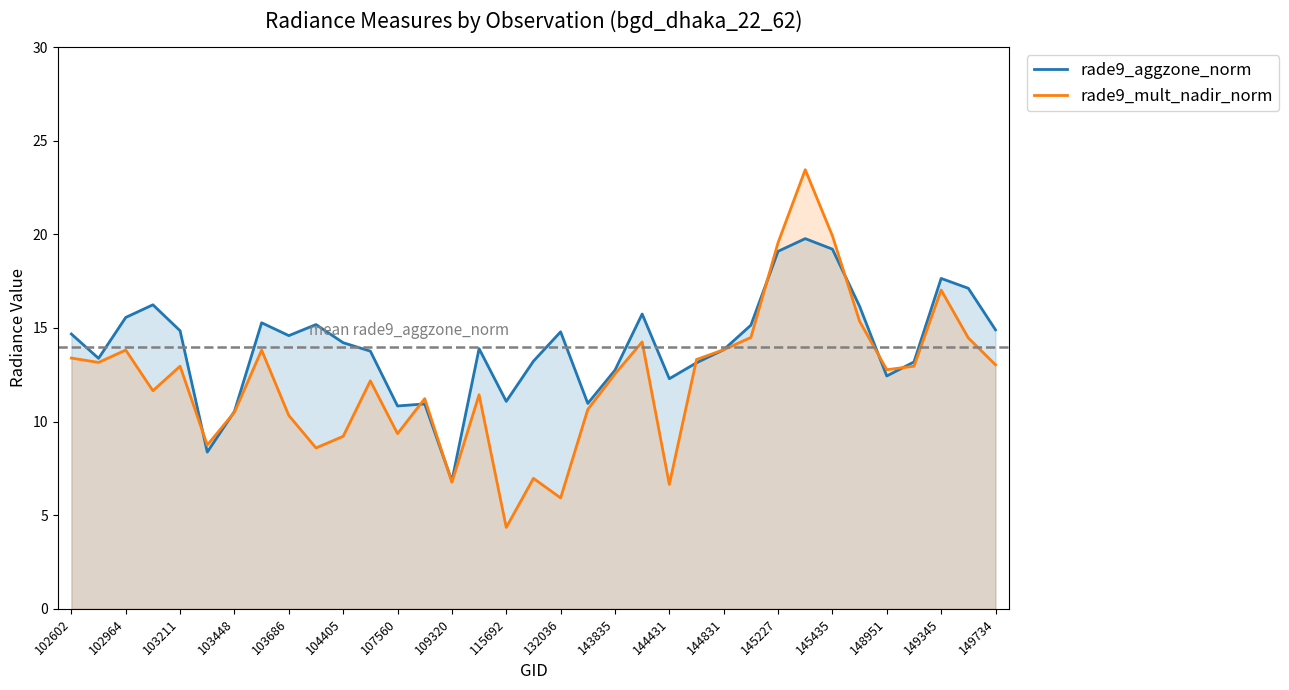

Rank the series by their maximum value, from lowest to highest.

rade9_aggzone_norm, rade9_mult_nadir_norm